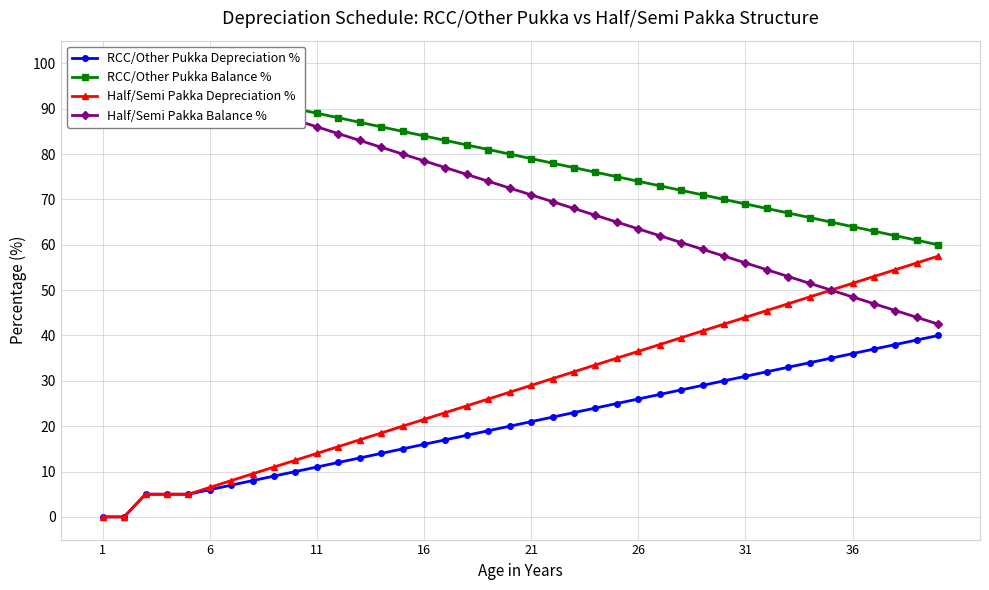

Where does the Half/Semi Pakka Balance % series first go above 72?

1